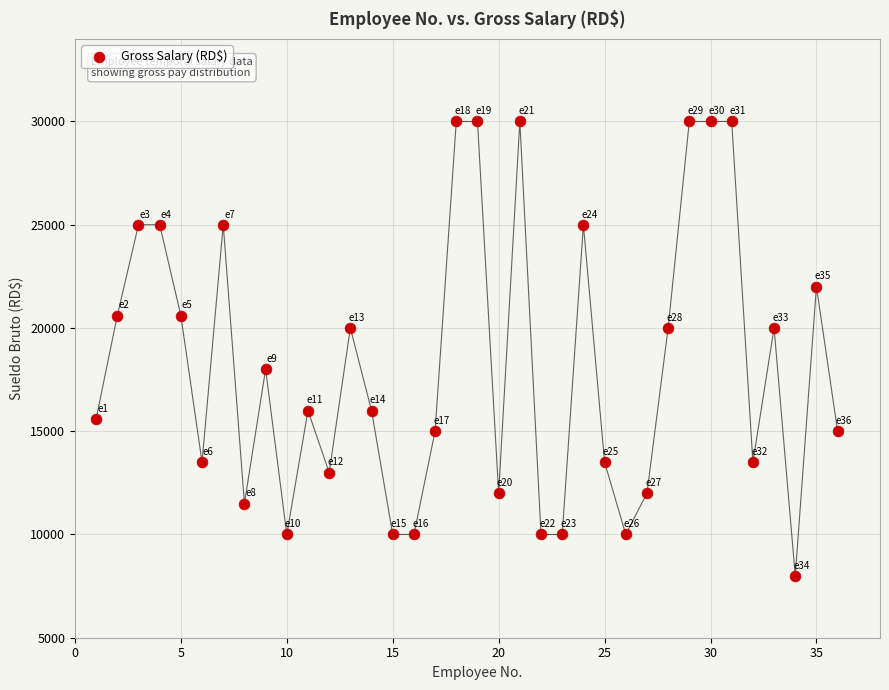

What is the range of Y values (max minus min)?

22000